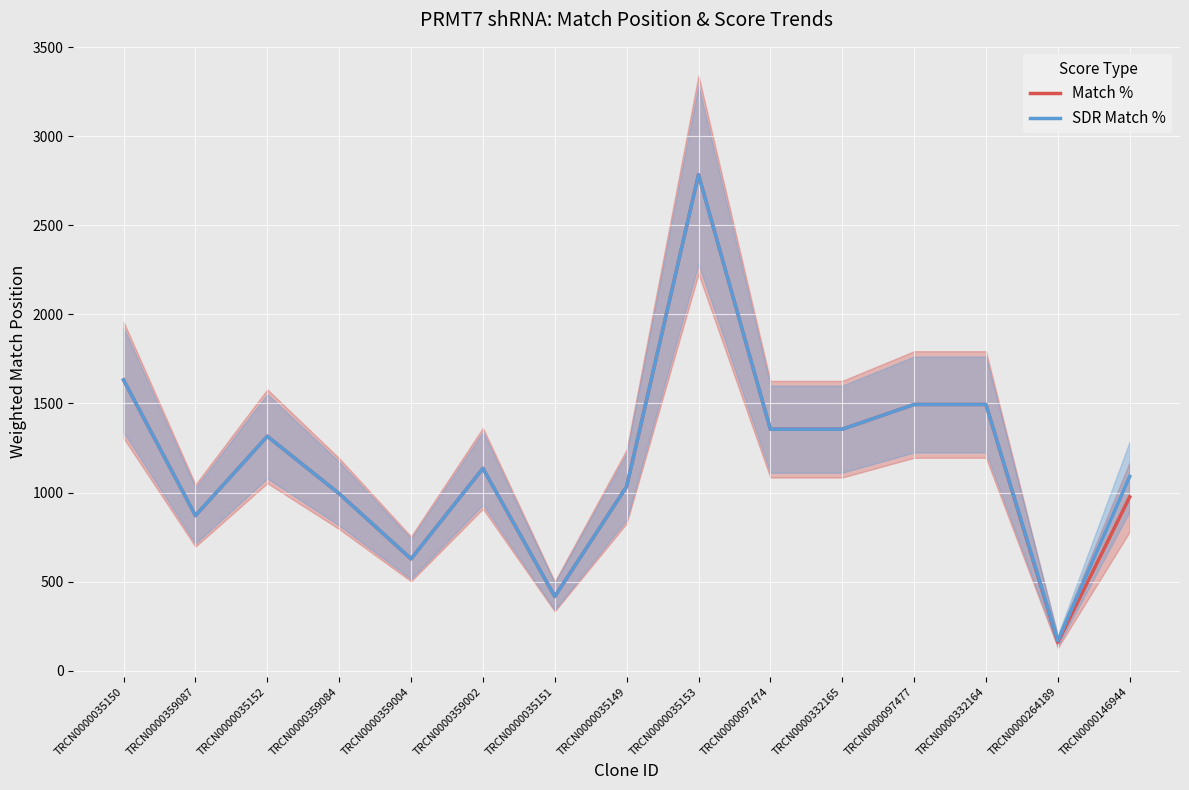

List the labels in order of Match % value, largest first.

TRCN0000035153, TRCN0000035150, TRCN0000097477, TRCN0000332164, TRCN0000097474, TRCN0000332165, TRCN0000035152, TRCN0000359002, TRCN0000035149, TRCN0000359084, TRCN0000146944, TRCN0000359087, TRCN0000359004, TRCN0000035151, TRCN0000264189